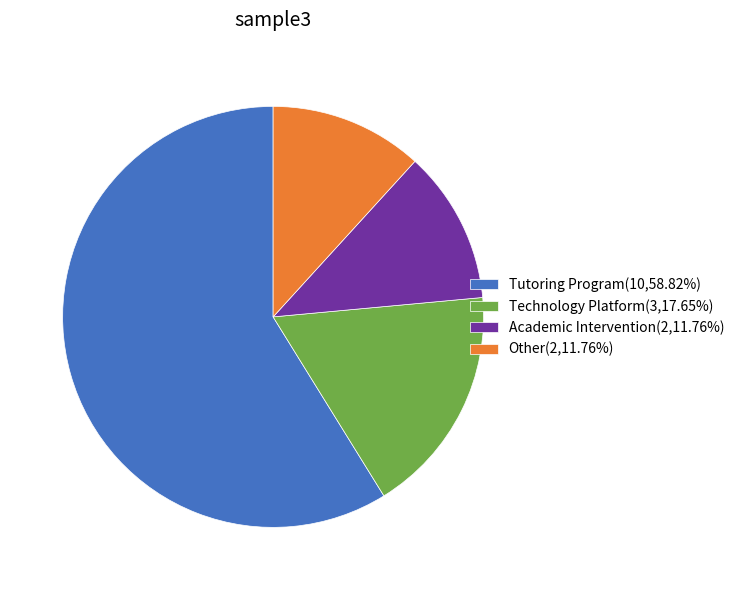

Which category accounts for the majority?

Tutoring Program